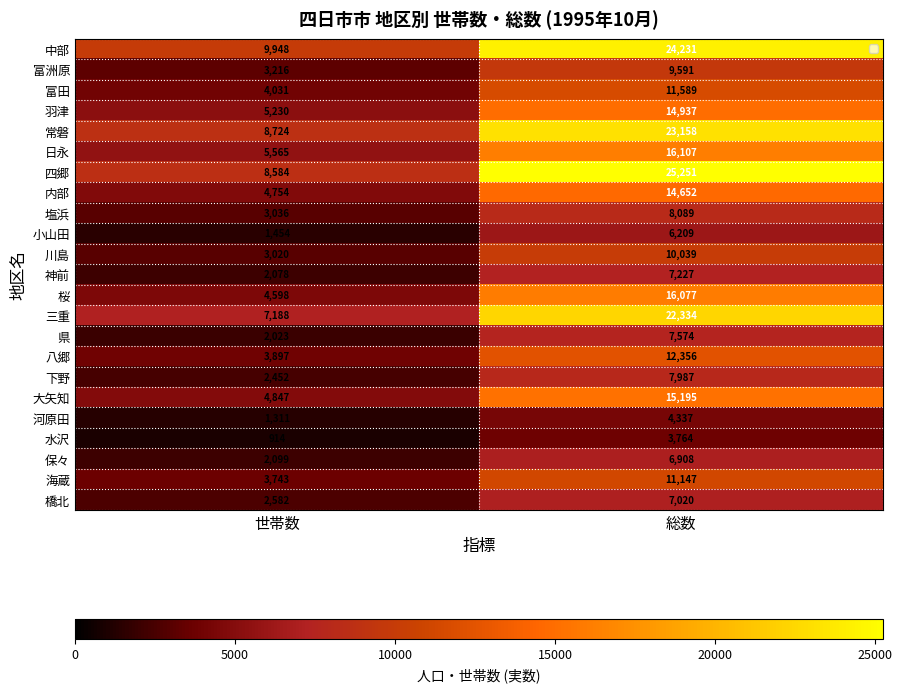

What is the total value across all series at 総数?

285779